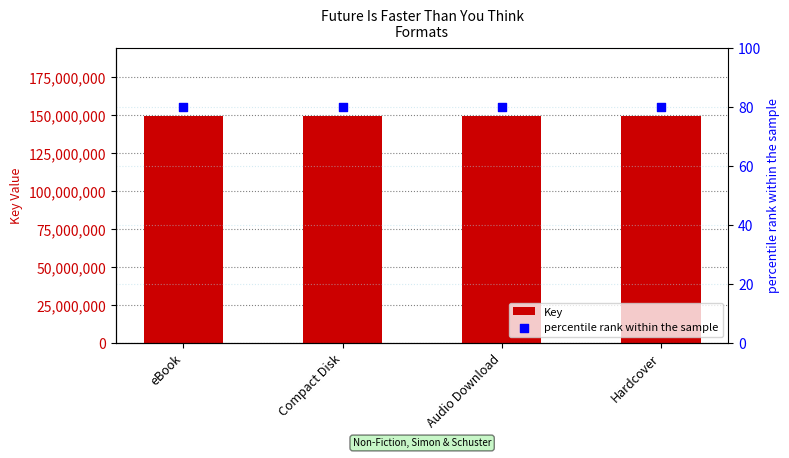

What is the total value across all series at Audio Download?

149650896